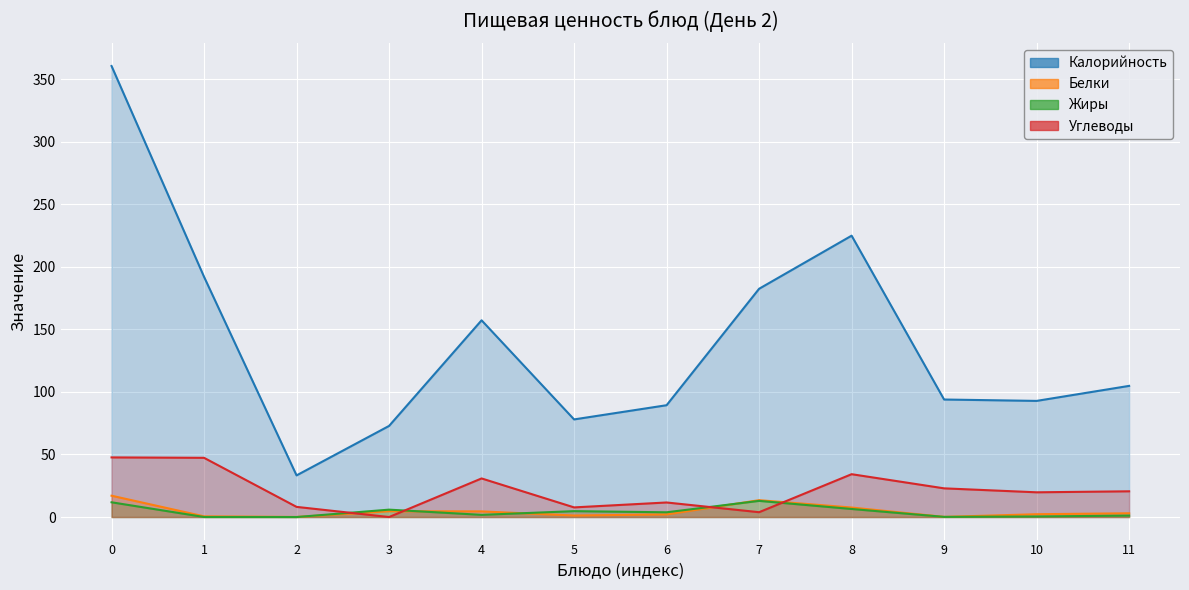

True or false: Белки and Калорийность intersect in this chart.

False